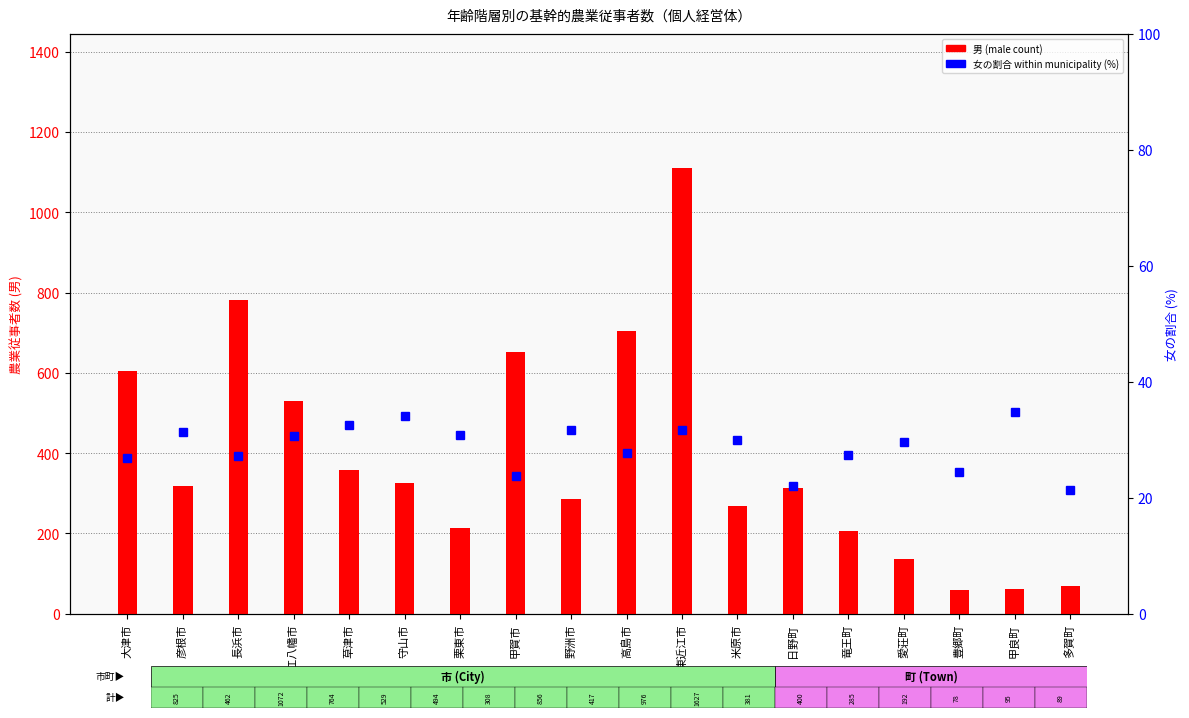

What is the label of the 10th bar from the right?

野洲市